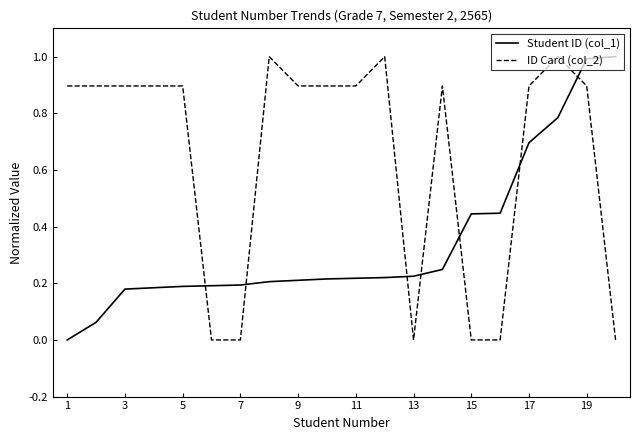

What is the highest value of the Student ID (col_1) series?

1.0